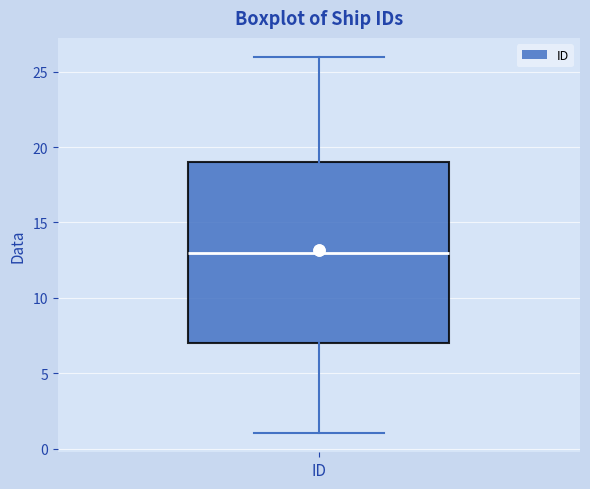

Transcribe this box plot: give where the median line is, the range the box spans, and where the two whiskers end, as read against the y-axis. The values are not printed on the chart, so give them approximately, as read against the axis.

median 13, box 7 to 19, whiskers 1 to 26